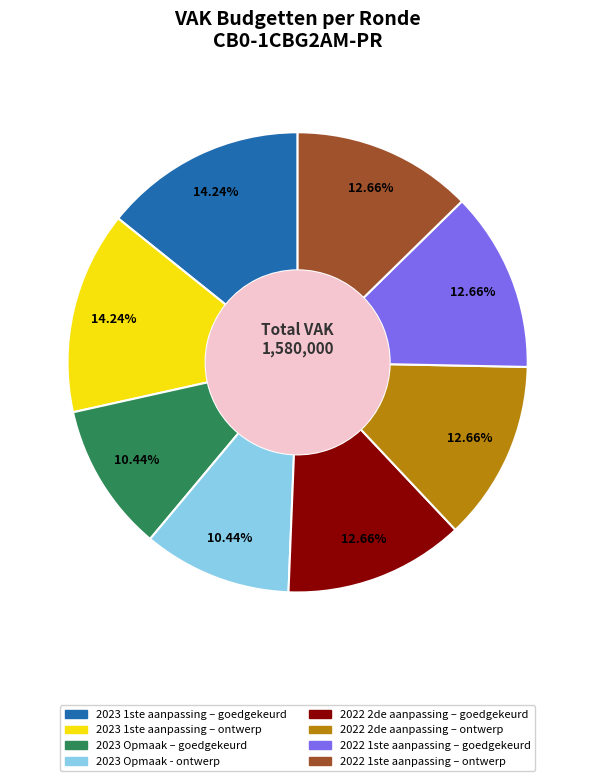

Is there a majority slice in this chart?

No